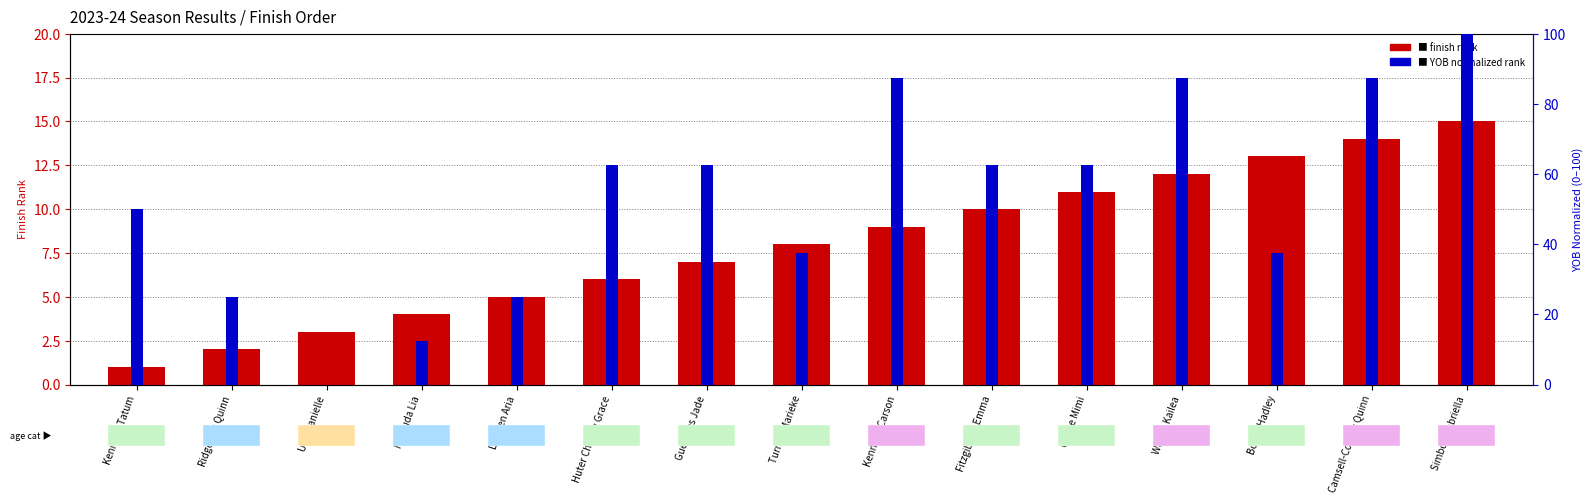

What is the maximum value for finish rank?

15.0